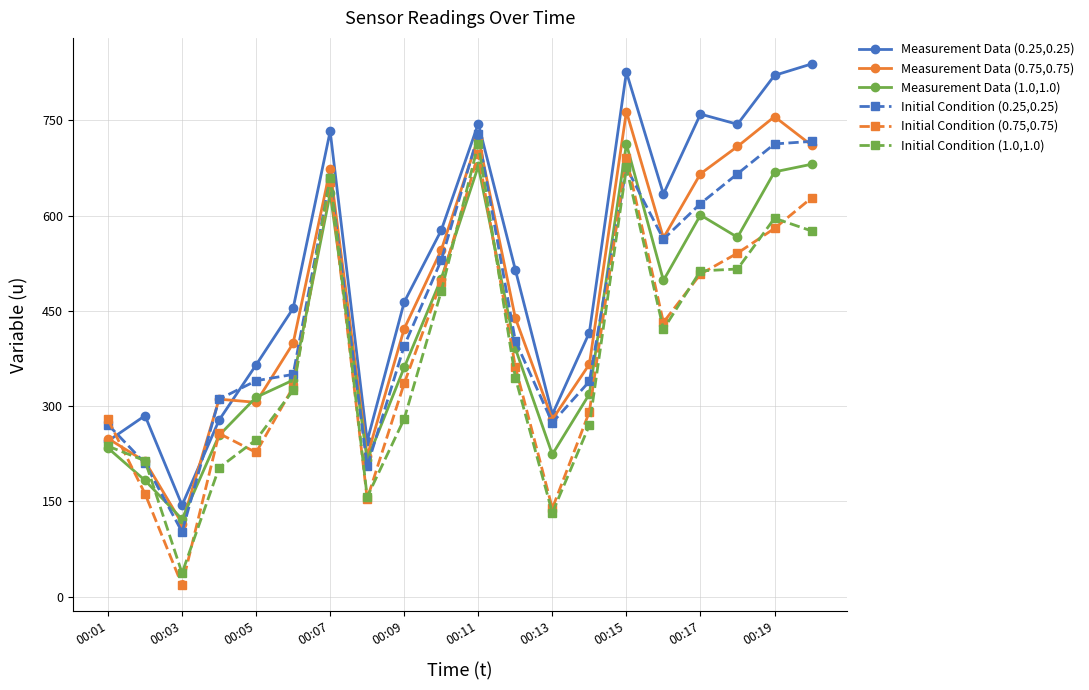

True or false: Measurement Data (0.25,0.25) has more than 0 points higher than both neighbors.

True